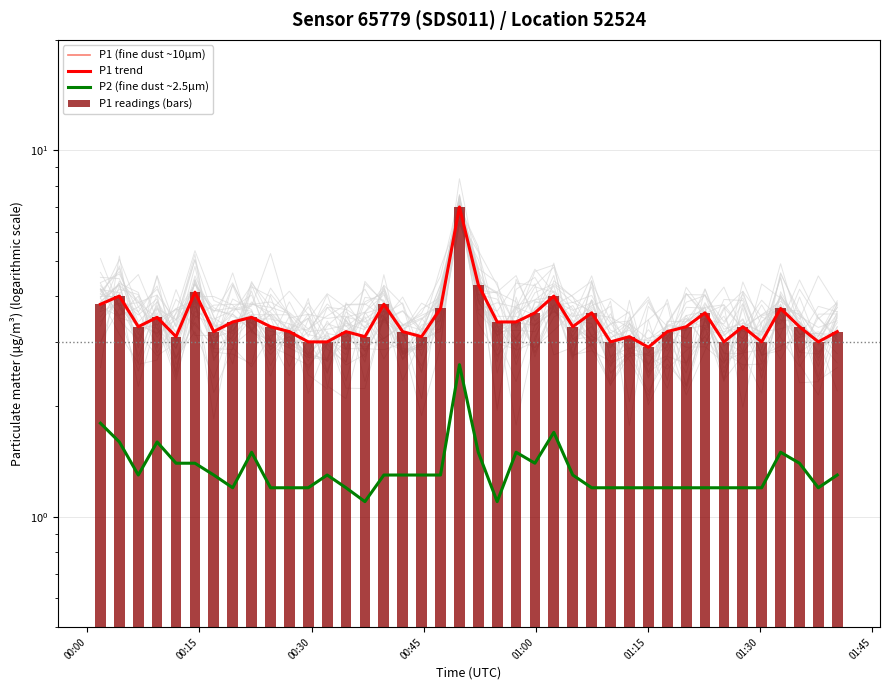

What is the maximum value for P2 (fine dust ~2.5µm)?

2.6